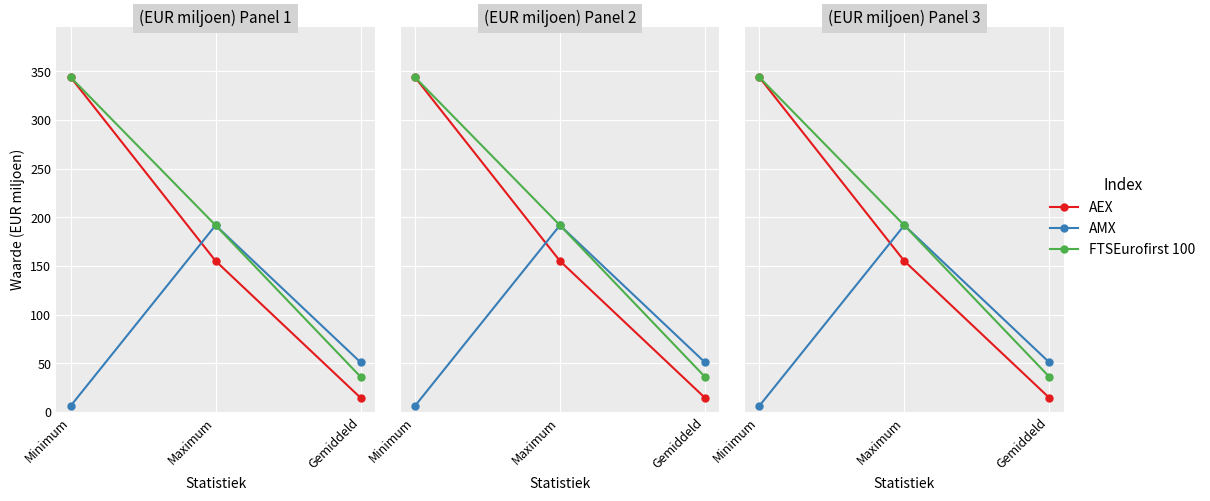

What is the label of the 3rd point from the right?

Minimum